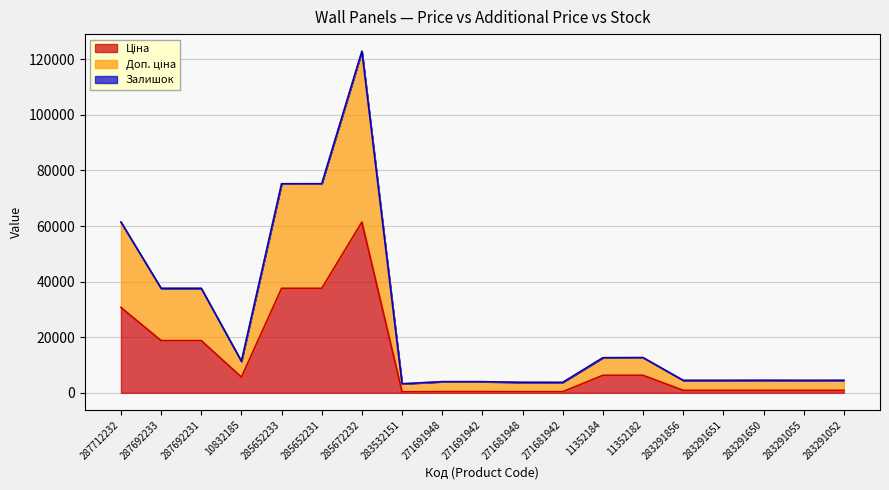

What is the difference between the Ціна values at 285672232 and 283291052?

60538.4